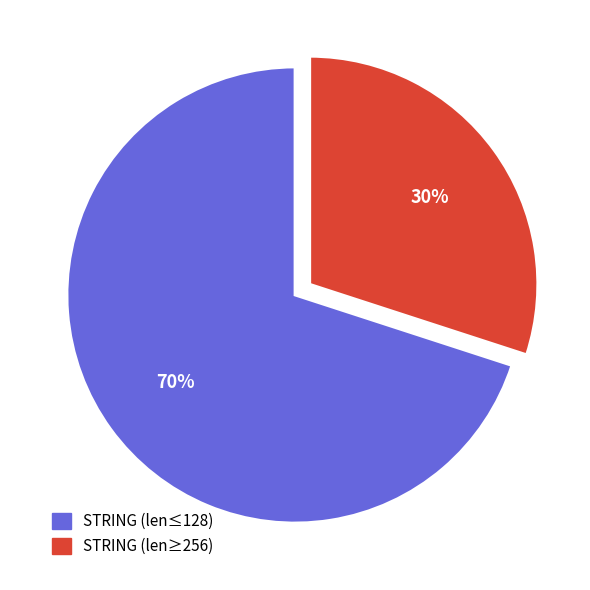

Is there any slice that represents more than half of the pie?

Yes